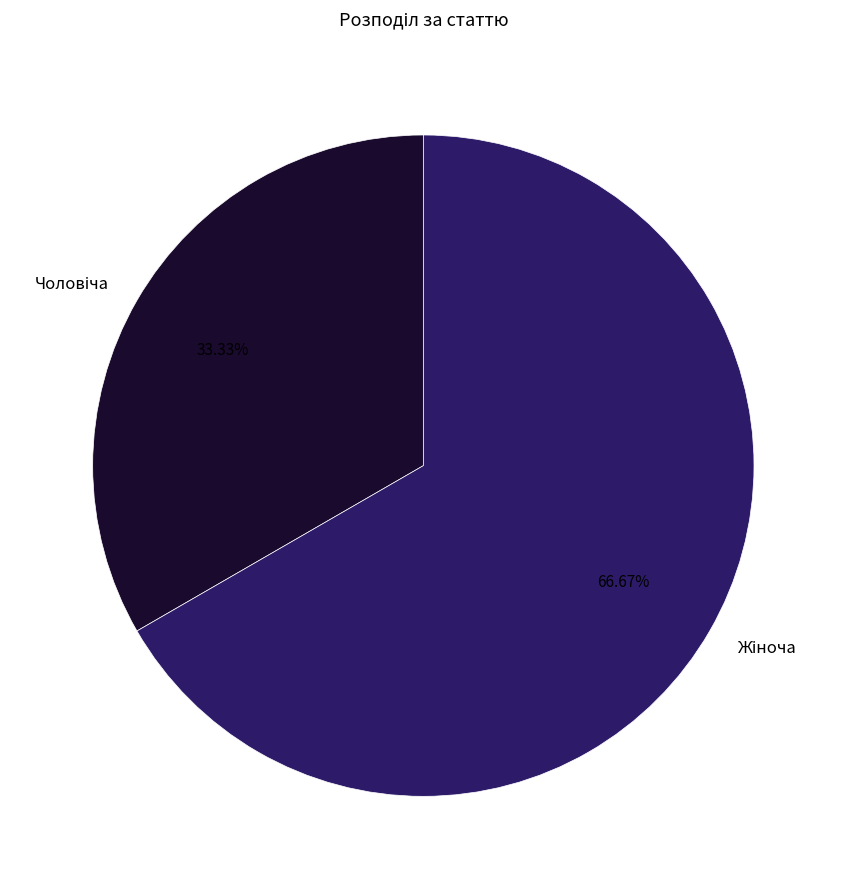

Is there a majority slice in this chart?

Yes